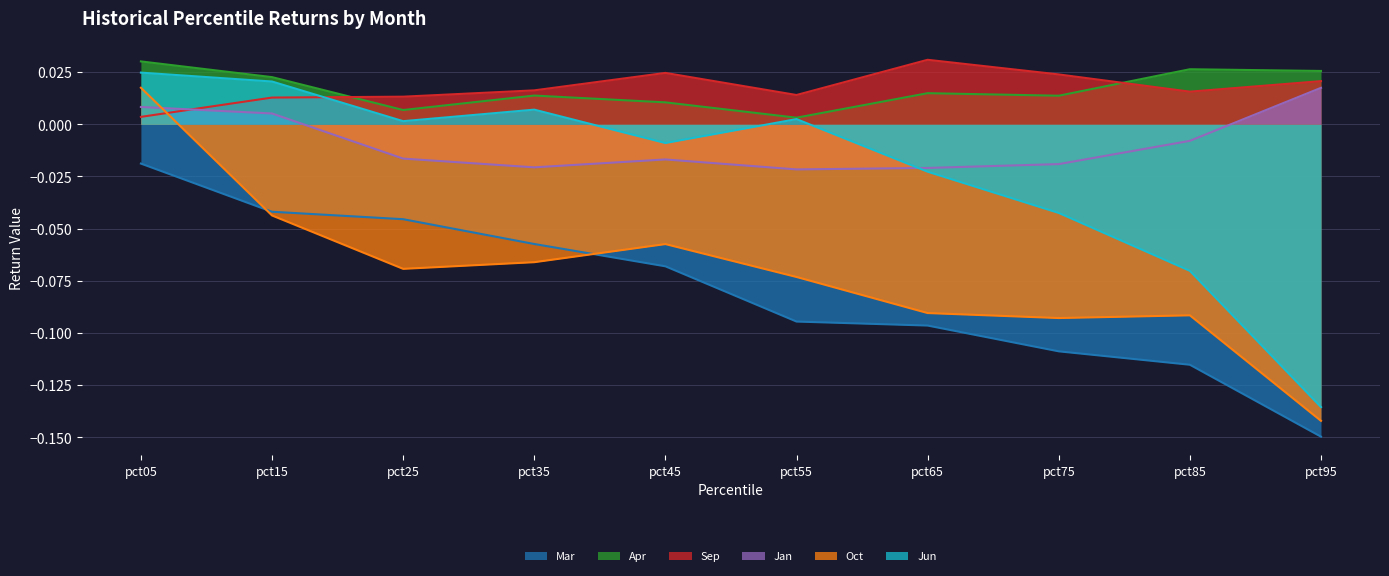

How many intersections are there between Jun and Sep?

1